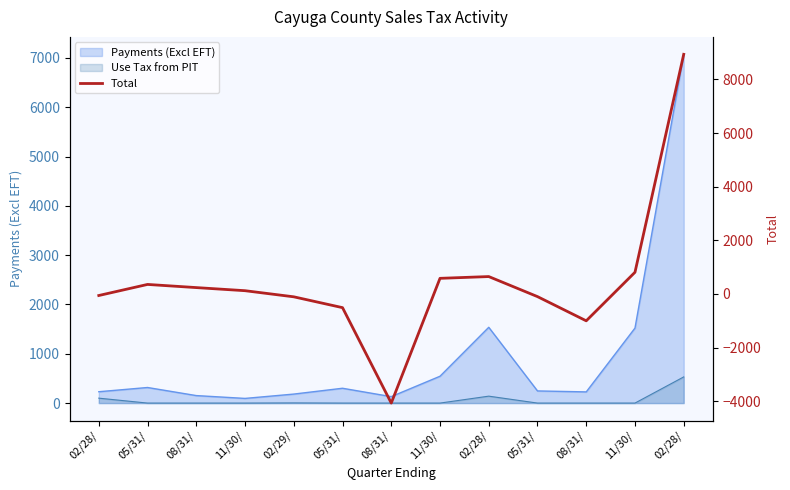

Where does the data first go above 119?

05/31/